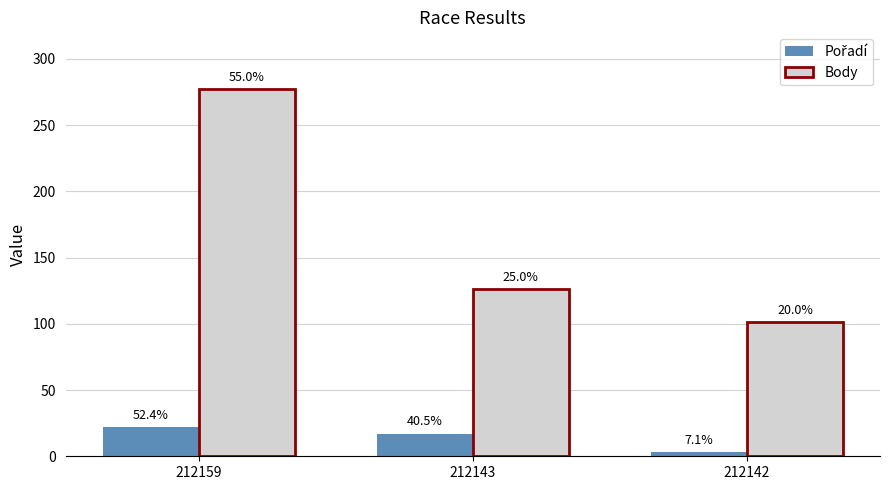

Rank the series by their average value, from lowest to highest.

Pořadí, Body